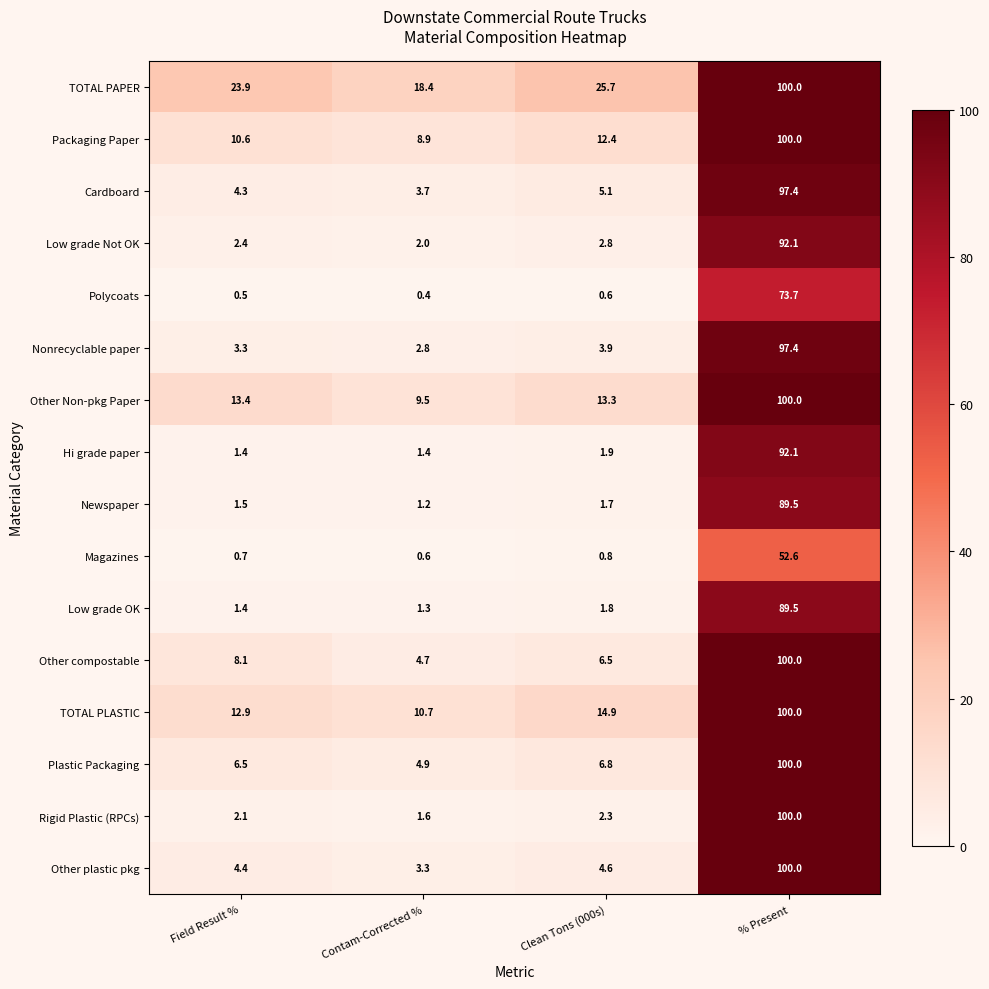

At which category does the chart reach its minimum across all series?

Contam-Corrected %